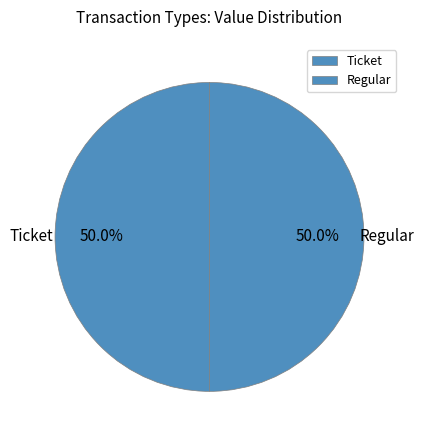

Do Regular and Ticket together represent more than half of the pie?

Yes